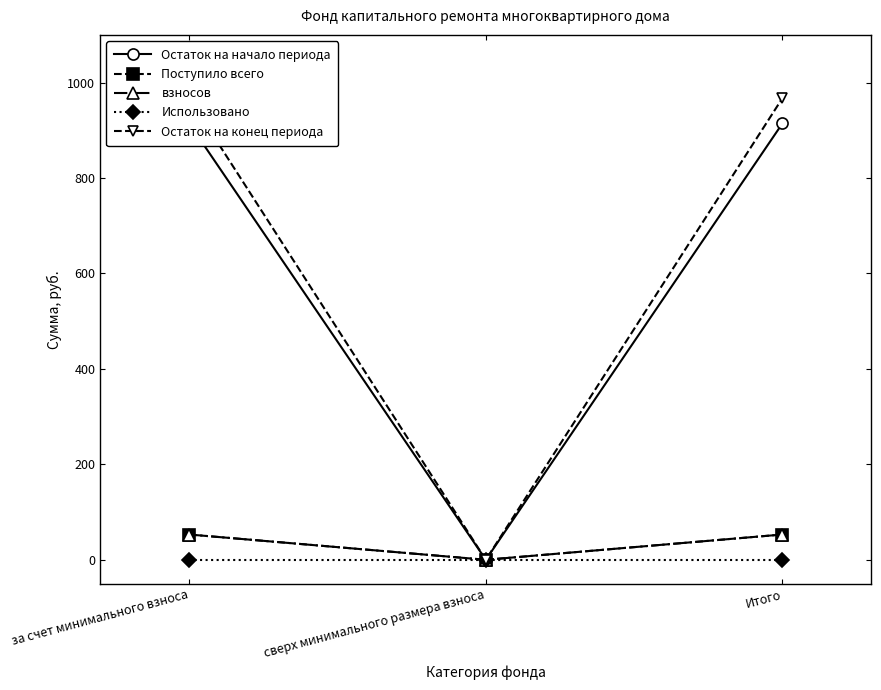

How many positive values does the Остаток на конец периода series have?

2